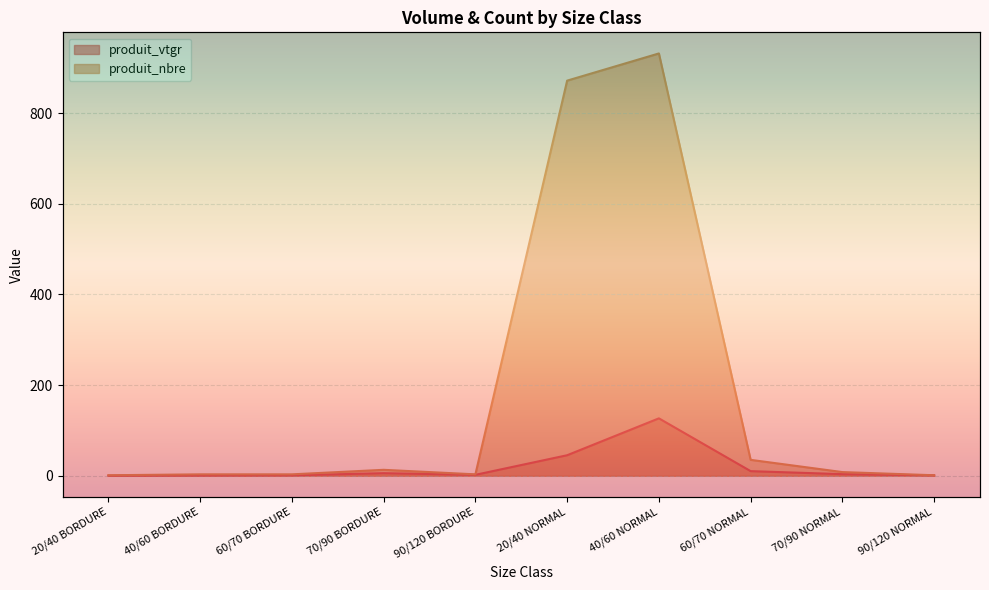

At which category does the chart reach its peak across all series?

40/60 NORMAL